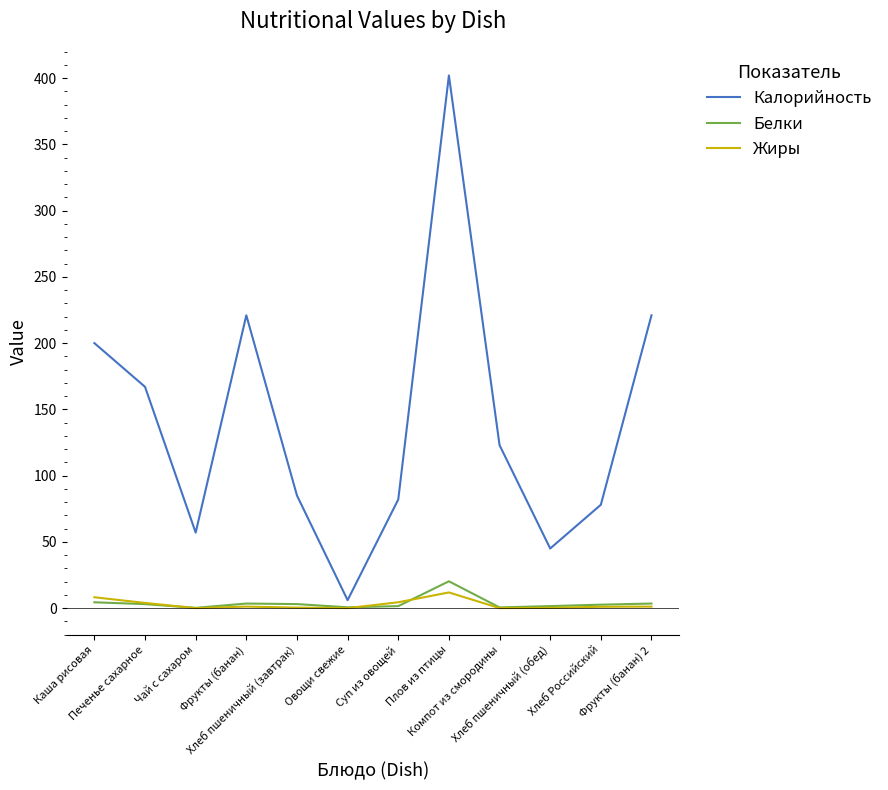

True or false: Жиры and Калорийность cross at least once.

False